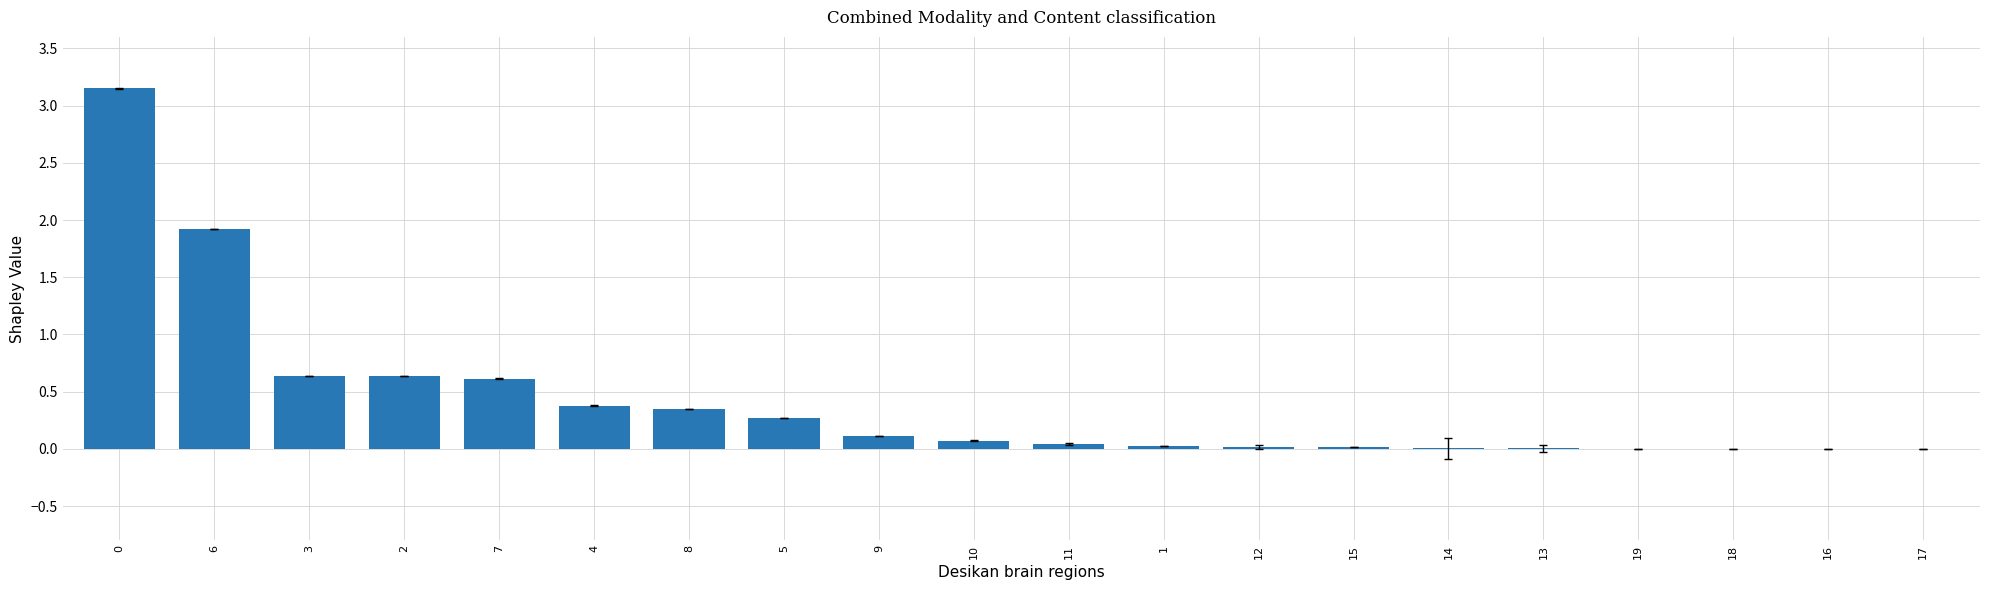

The chart shows a value of 0.4 at 2. True or false?

False